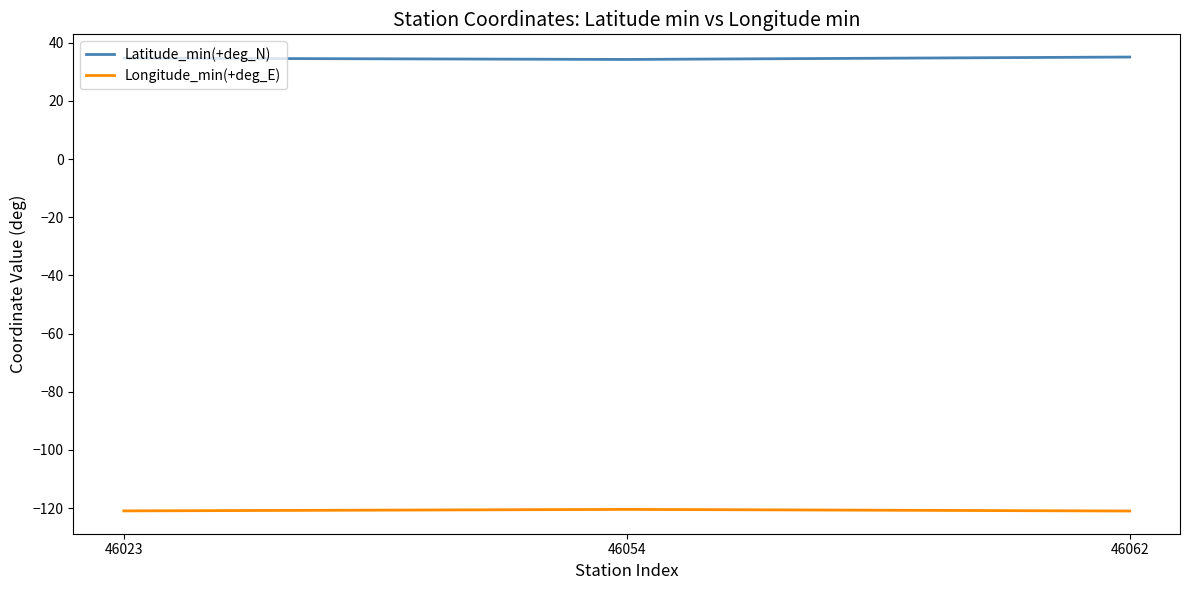

What is the total value across all series at 46062?

-85.9